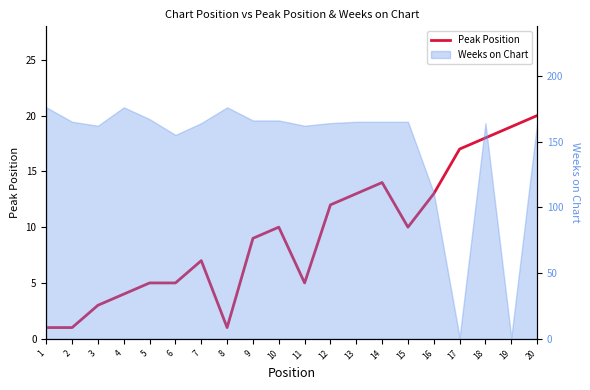

How many points are higher than both their immediate neighbors (excluding endpoints)?

3